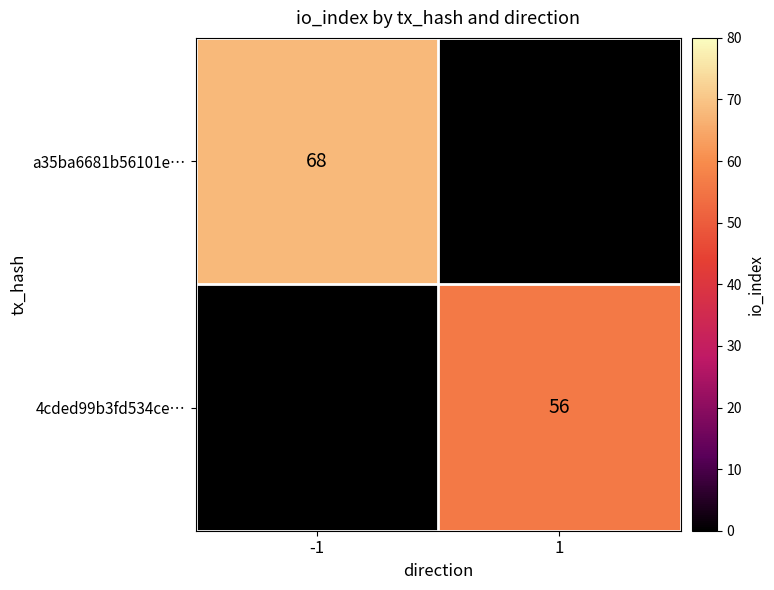

True or false: 4cded99b3fd534ce… has a value of 74 at 1.

False